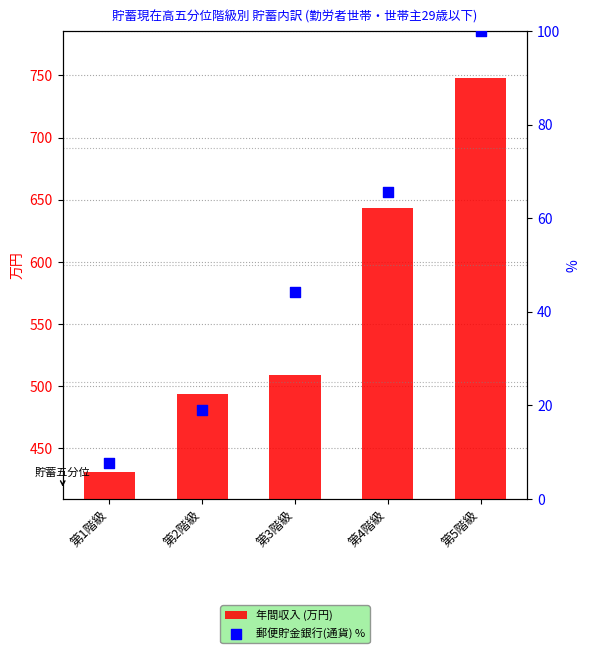

Which series has the largest Y range (max minus min)?

年間収入 (万円)